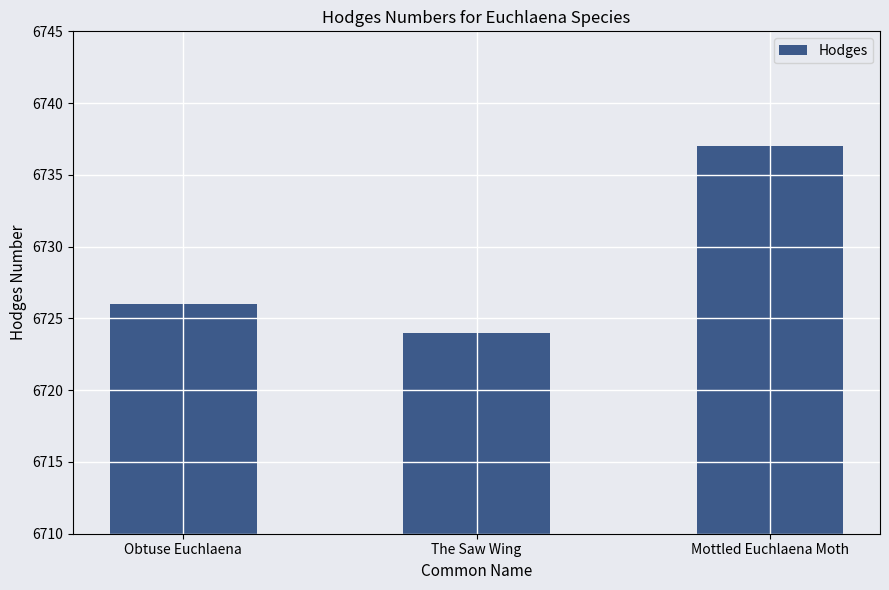

What is the difference between the values at Mottled Euchlaena Moth and The Saw Wing?

13